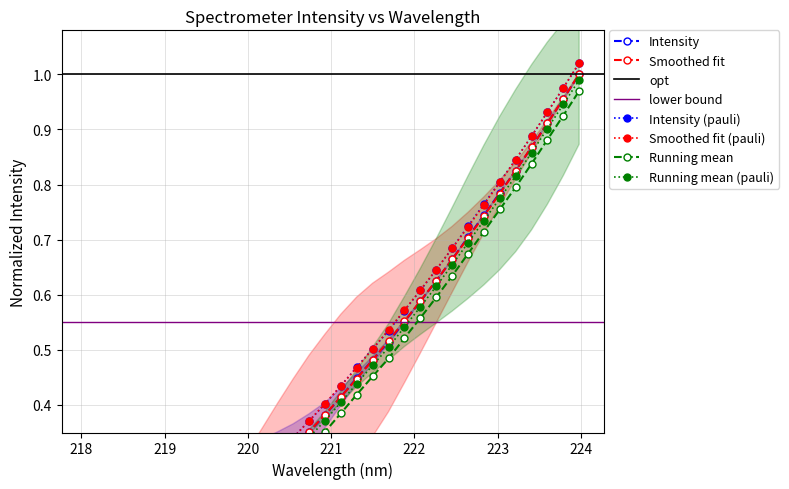

What is the sum of all values?

13.9